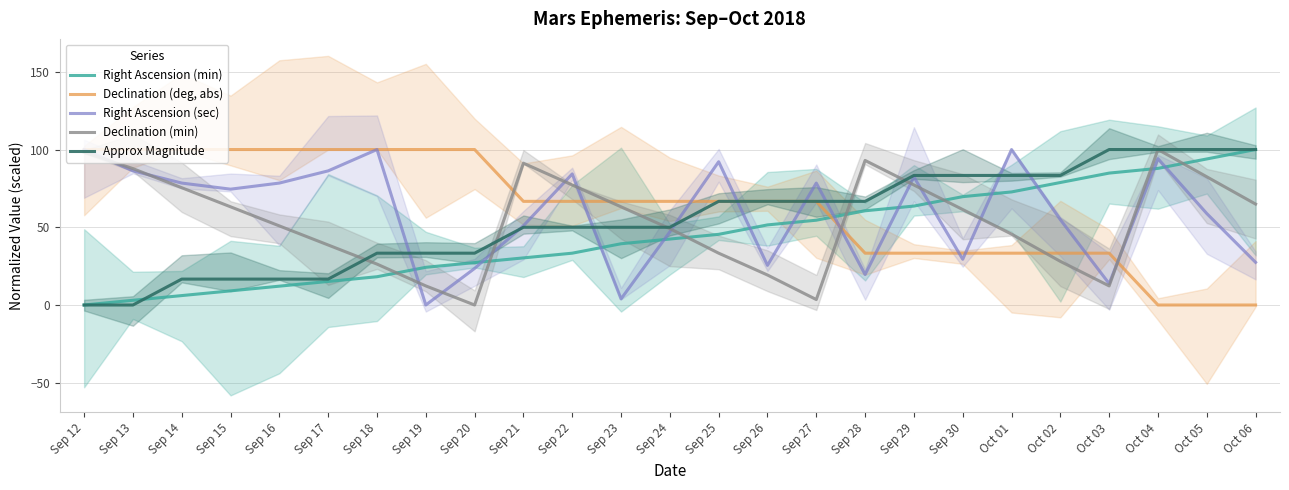

True or false: Right Ascension (min) and Declination (deg, abs) cross at least once.

True